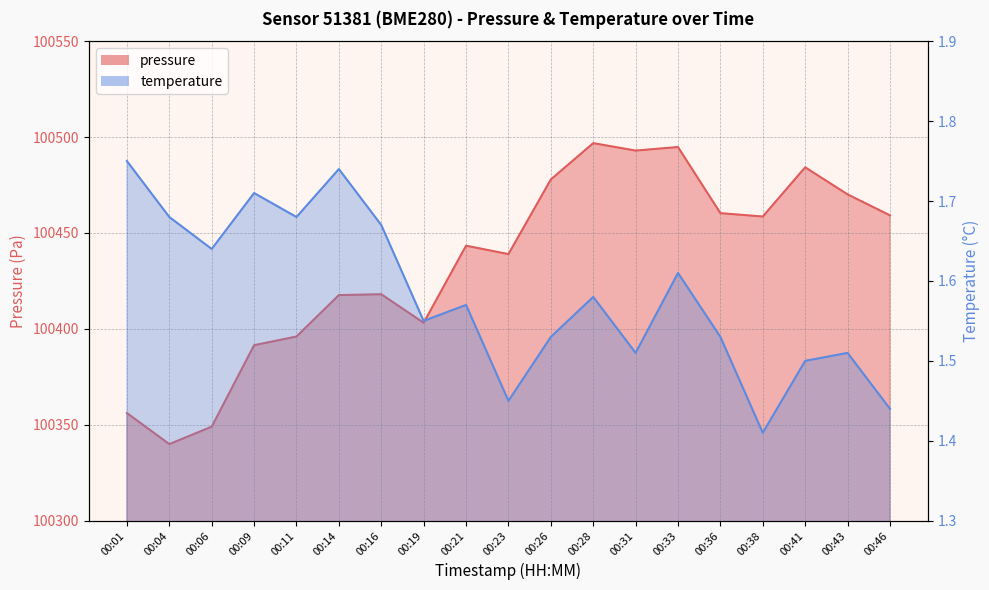

What is the difference between the temperature values at 00:33 and 00:36?

0.1